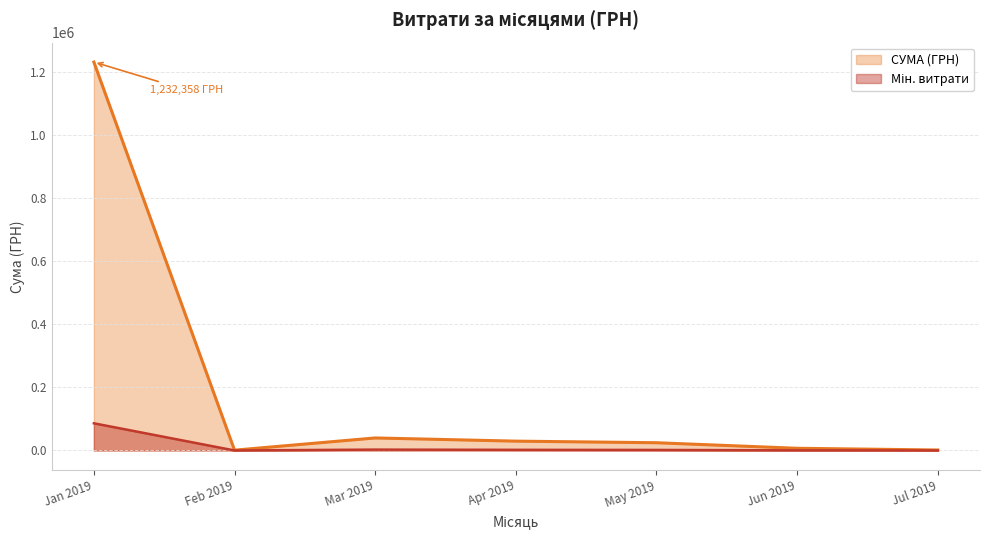

The value at 08.01.2019 is 1634729.9. True or false?

False